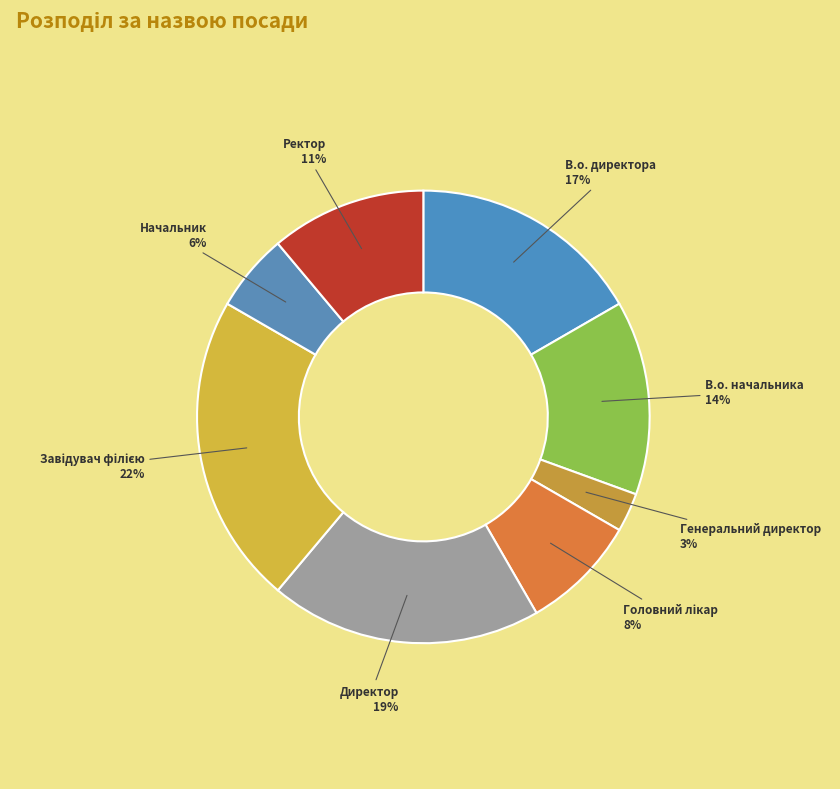

Combined, do Ректор and Генеральний директор account for over 50%?

No